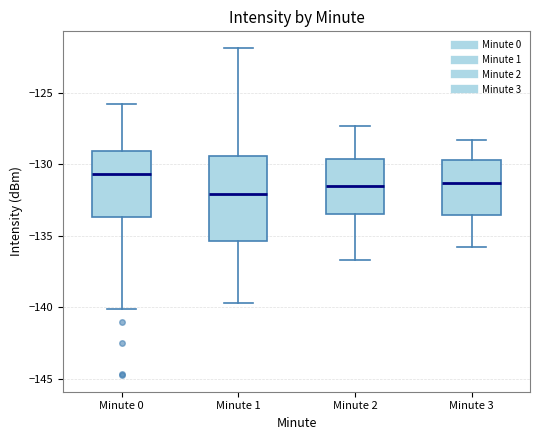

Where does the median line of the box for Minute 3 sit on the y-axis? The values are not printed on the chart, so give them approximately, as read against the axis.

-131.5